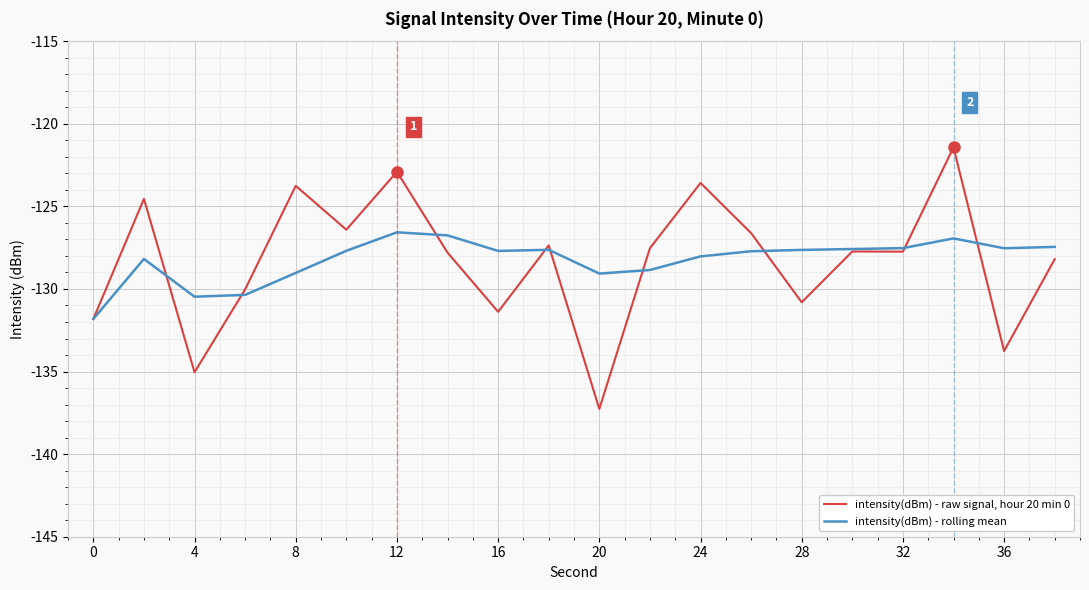

Which series has the widest spread of values?

intensity(dBm) - raw signal, hour 20 min 0